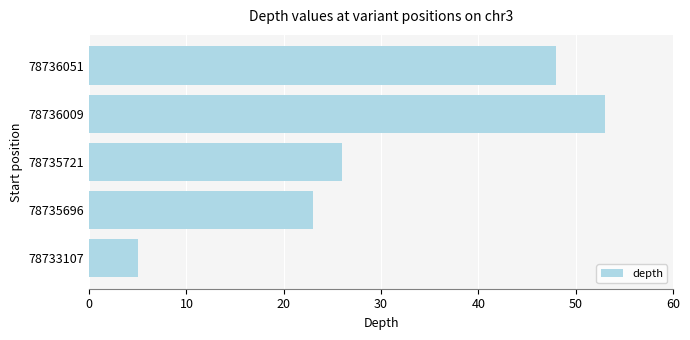

List the labels in order of value, smallest first.

78733107, 78735696, 78735721, 78736051, 78736009